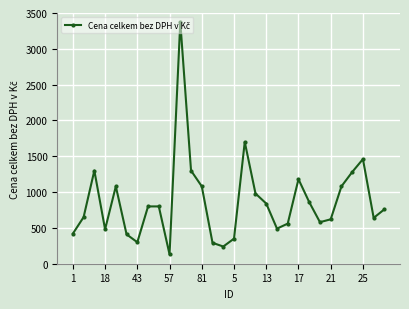

True or false: there are more than 0 points higher than both neighbors.

True